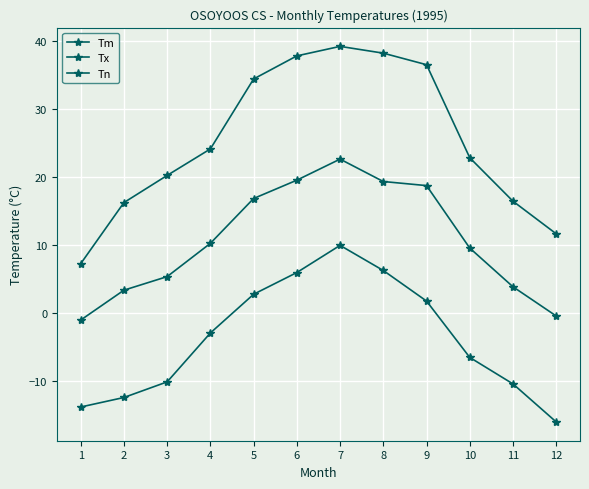

Reading left to right, what are all the values shown in this chart?

Tm: 1=-1.1	2=3.3	3=5.3	4=10.2	5=16.8	6=19.5	7=22.6	8=19.3	9=18.7	10=9.5	11=3.8	12=-0.5
Tx: 1=7.2	2=16.2	3=20.2	4=24.1	5=34.4	6=37.8	7=39.2	8=38.2	9=36.5	10=22.8	11=16.4	12=11.6
Tn: 1=-13.9	2=-12.5	3=-10.2	4=-3.0	5=2.7	6=5.9	7=9.9	8=6.2	9=1.7	10=-6.6	11=-10.5	12=-16.1